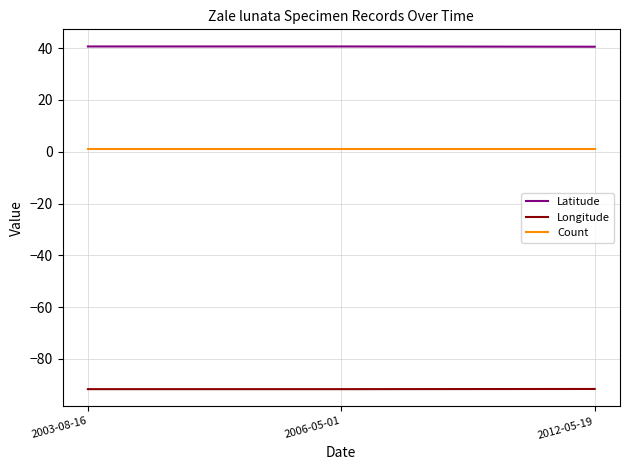

What is the minimum value shown in the chart?

-91.7